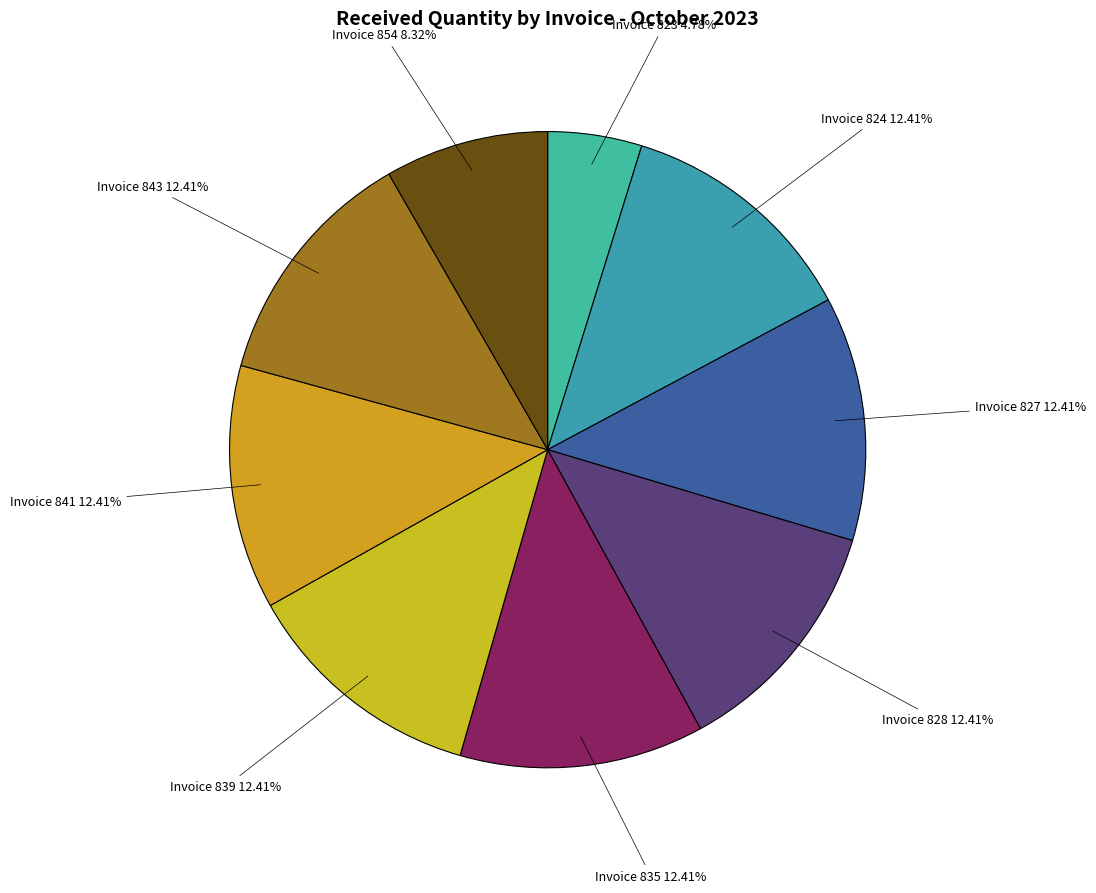

Is there a majority slice in this chart?

No